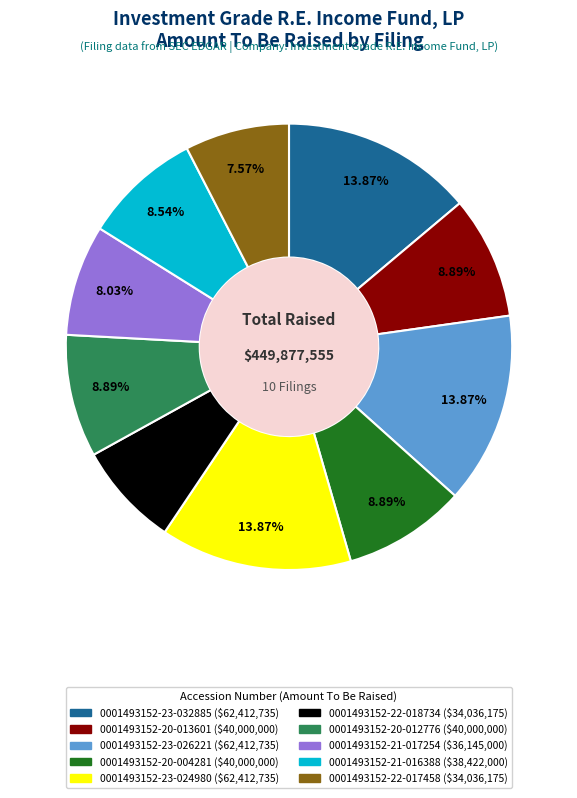

Combined, do 0001493152-21-016388 and 0001493152-20-004281 account for over 50%?

No